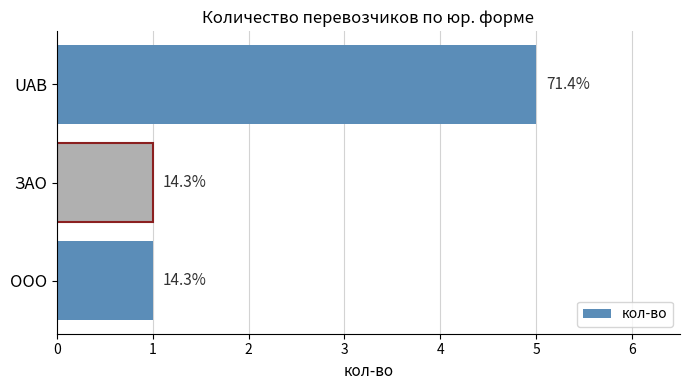

Does the chart contain any negative values?

No